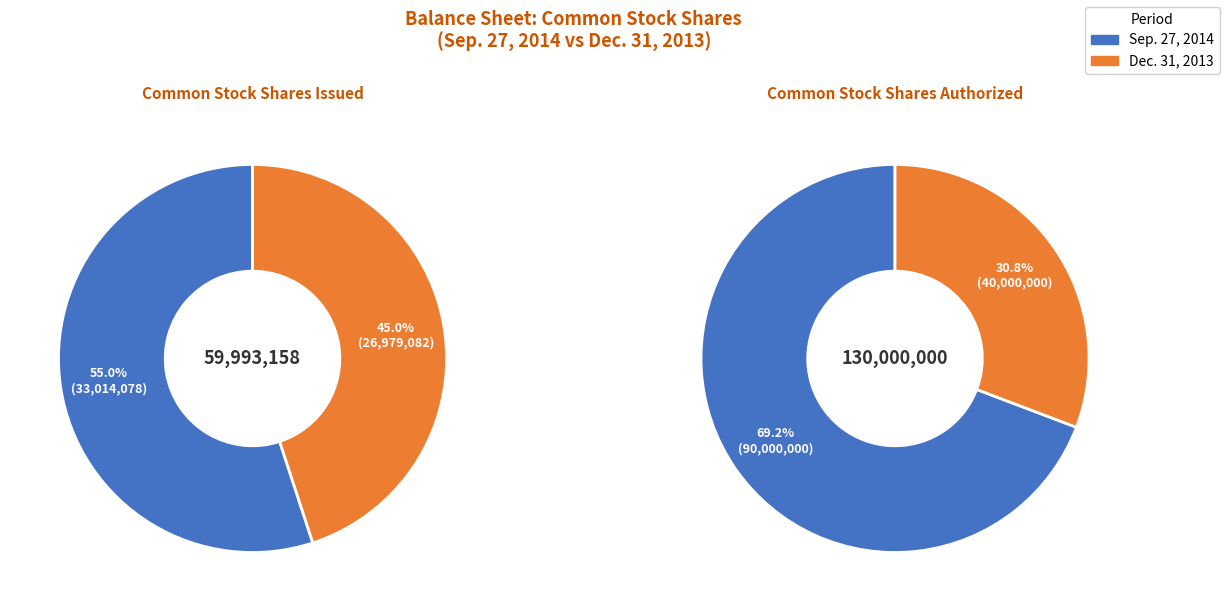

How many segments does this pie chart have?

2